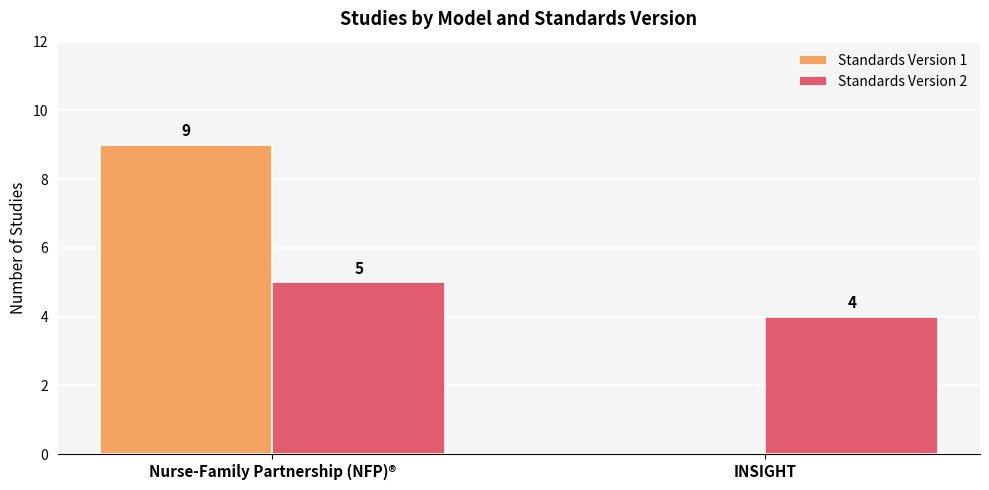

Between Nurse-Family Partnership (NFP)® and INSIGHT, which series saw the biggest shift?

Standards Version 1